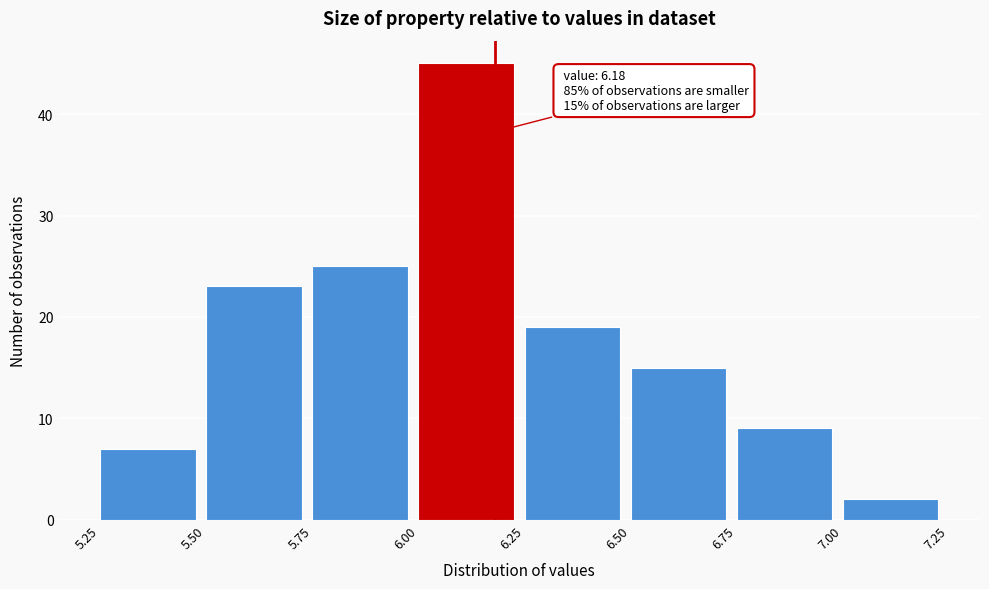

Which range on the x-axis has the tallest bar?

6.00 to 6.25